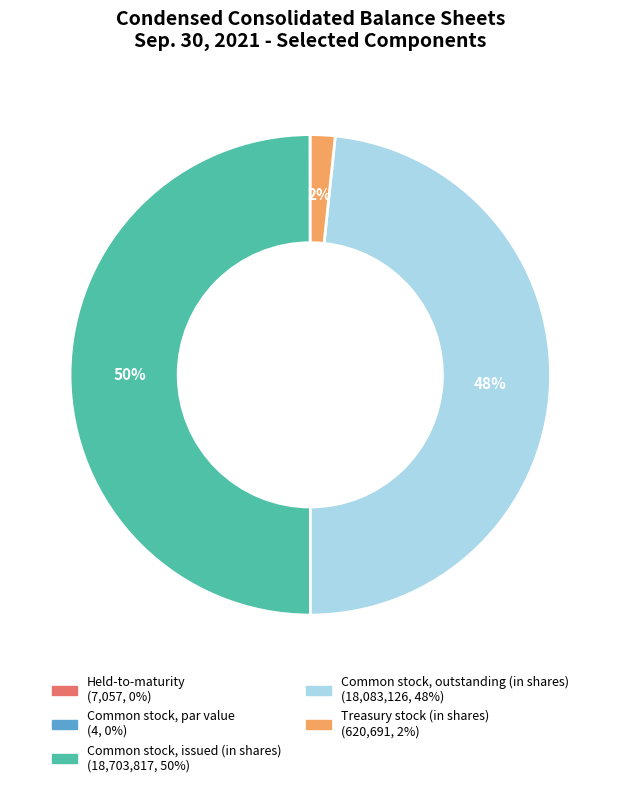

Which slice is the largest?

Common stock, issued (in shares)